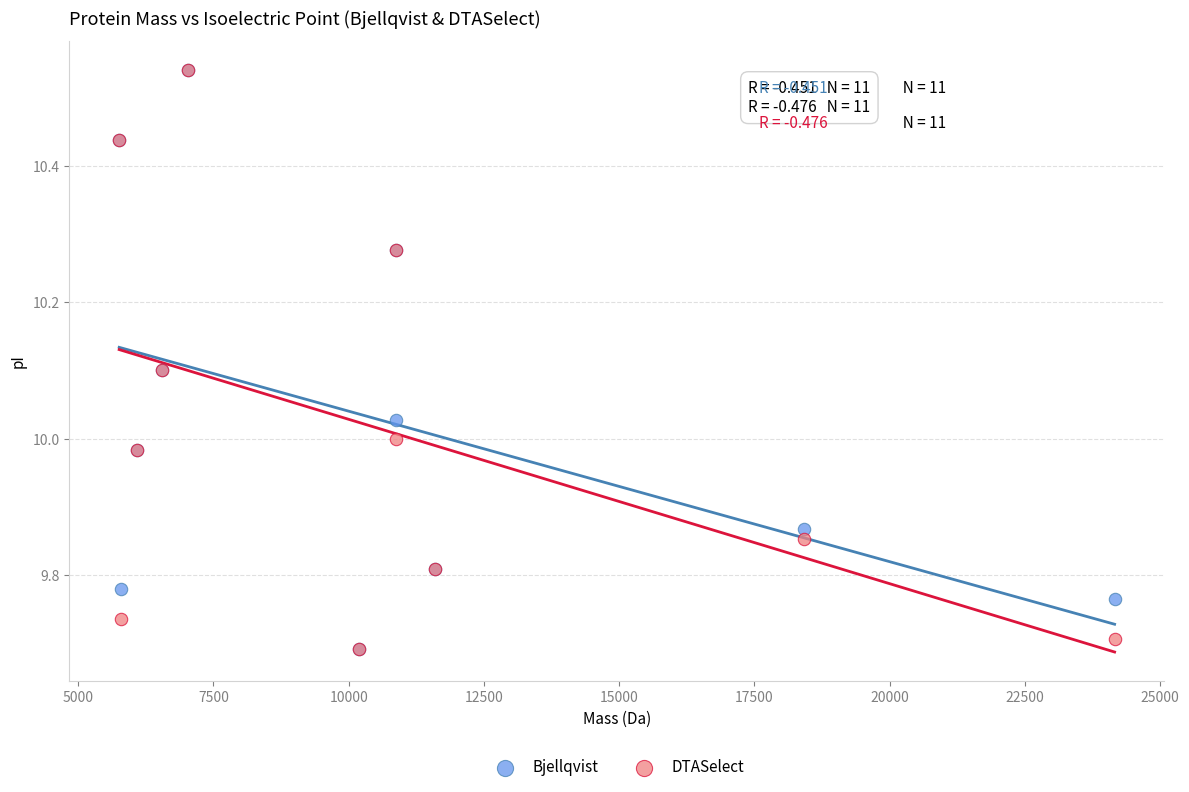

What are all the series names shown in the legend?

Bjellqvist, DTASelect